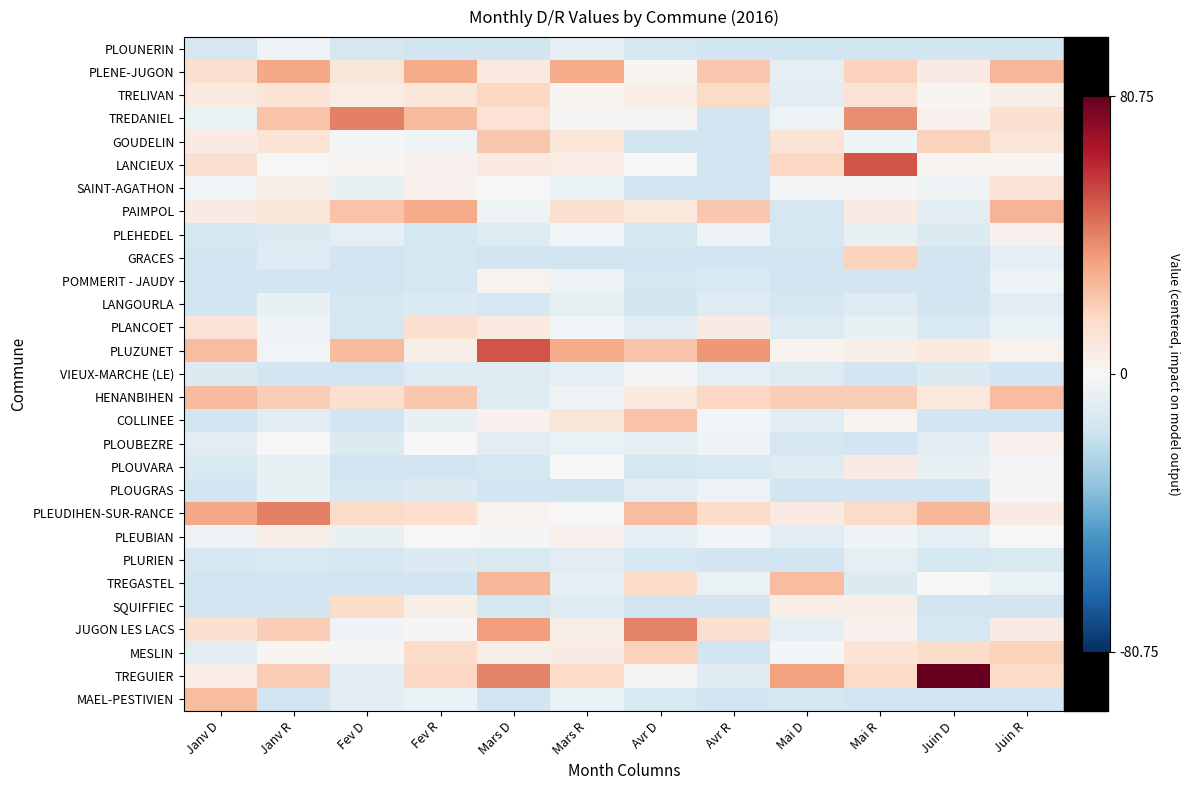

Reading left to right, list all the values displayed in this chart.

PLOUNERIN: Janv D=-13.3	Janv R=-4.3	Fev D=-13.3	Fev R=-15.3	Mars D=-15.3	Mars R=-7.3	Avr D=-14.3	Avr R=-15.3	Mai D=-15.3	Mai R=-15.3	Juin D=-15.3	Juin R=-15.3
PLENE-JUGON: Janv D=12.7	Janv R=30.7	Fev D=9.7	Fev R=29.7	Mars D=7.7	Mars R=29.7	Avr D=1.7	Avr R=21.7	Mai D=-7.3	Mai R=18.7	Juin D=6.7	Juin R=26.7
TRELIVAN: Janv D=7.7	Janv R=10.7	Fev D=5.7	Fev R=9.7	Mars D=16.7	Mars R=1.7	Avr D=5.7	Avr R=15.7	Mai D=-8.3	Mai R=11.7	Juin D=1.7	Juin R=4.7
TREDANIEL: Janv D=-5.3	Janv R=22.7	Fev D=40.7	Fev R=25.7	Mars D=11.7	Mars R=0.7	Avr D=0.7	Avr R=-15.3	Mai D=-4.3	Mai R=37.7	Juin D=3.7	Juin R=12.7
GOUDELIN: Janv D=6.7	Janv R=10.7	Fev D=-1.3	Fev R=-3.3	Mars D=21.7	Mars R=9.7	Avr D=-15.3	Avr R=-15.3	Mai D=10.7	Mai R=-3.3	Juin D=18.7	Juin R=9.7
LANCIEUX: Janv D=12.7	Janv R=-0.3	Fev D=1.7	Fev R=3.7	Mars D=7.7	Mars R=5.7	Avr D=-0.3	Avr R=-15.3	Mai D=16.7	Mai R=50.7	Juin D=1.7	Juin R=1.7
SAINT-AGATHON: Janv D=-2.3	Janv R=4.7	Fev D=-6.3	Fev R=3.7	Mars D=-0.3	Mars R=-5.3	Avr D=-15.3	Avr R=-15.3	Mai D=-1.3	Mai R=0.7	Juin D=-3.3	Juin R=10.7
PAIMPOL: Janv D=6.7	Janv R=9.7	Fev D=22.7	Fev R=29.7	Mars D=-4.3	Mars R=12.7	Avr D=8.7	Avr R=21.7	Mai D=-13.3	Mai R=6.7	Juin D=-9.3	Juin R=27.7
PLEHEDEL: Janv D=-14.3	Janv R=-11.3	Fev D=-7.3	Fev R=-14.3	Mars D=-10.3	Mars R=-2.3	Avr D=-14.3	Avr R=-4.3	Mai D=-14.3	Mai R=-6.3	Juin D=-11.3	Juin R=3.7
GRACES: Janv D=-15.3	Janv R=-10.3	Fev D=-15.3	Fev R=-13.3	Mars D=-15.3	Mars R=-15.3	Avr D=-15.3	Avr R=-15.3	Mai D=-15.3	Mai R=18.7	Juin D=-15.3	Juin R=-7.3
POMMERIT - JAUDY: Janv D=-15.3	Janv R=-15.3	Fev D=-15.3	Fev R=-14.3	Mars D=2.7	Mars R=-4.3	Avr D=-14.3	Avr R=-12.3	Mai D=-15.3	Mai R=-15.3	Juin D=-15.3	Juin R=-4.3
LANGOURLA: Janv D=-15.3	Janv R=-6.3	Fev D=-13.3	Fev R=-11.3	Mars D=-13.3	Mars R=-7.3	Avr D=-15.3	Avr R=-10.3	Mai D=-14.3	Mai R=-10.3	Juin D=-15.3	Juin R=-9.3
PLANCOET: Janv D=10.7	Janv R=-3.3	Fev D=-14.3	Fev R=12.7	Mars D=7.7	Mars R=-2.3	Avr D=-8.3	Avr R=6.7	Mai D=-10.3	Mai R=-6.3	Juin D=-12.3	Juin R=-5.3
PLUZUNET: Janv D=24.7	Janv R=-2.3	Fev D=25.7	Fev R=4.7	Mars D=50.7	Mars R=29.7	Avr D=22.7	Avr R=34.7	Mai D=2.7	Mai R=4.7	Juin D=7.7	Juin R=2.7
VIEUX-MARCHE (LE): Janv D=-11.3	Janv R=-15.3	Fev D=-15.3	Fev R=-10.3	Mars D=-10.3	Mars R=-7.3	Avr D=-1.3	Avr R=-7.3	Mai D=-10.3	Mai R=-15.3	Juin D=-11.3	Juin R=-15.3
HENANBIHEN: Janv D=25.7	Janv R=19.7	Fev D=12.7	Fev R=21.7	Mars D=-10.3	Mars R=-4.3	Avr D=7.7	Avr R=16.7	Mai D=19.7	Mai R=19.7	Juin D=8.7	Juin R=24.7
COLLINEE: Janv D=-15.3	Janv R=-9.3	Fev D=-15.3	Fev R=-6.3	Mars D=3.7	Mars R=9.7	Avr D=22.7	Avr R=-2.3	Mai D=-9.3	Mai R=2.7	Juin D=-15.3	Juin R=-15.3
PLOUBEZRE: Janv D=-8.3	Janv R=-0.3	Fev D=-11.3	Fev R=-0.3	Mars D=-9.3	Mars R=-5.3	Avr D=-7.3	Avr R=-3.3	Mai D=-13.3	Mai R=-15.3	Juin D=-8.3	Juin R=3.7
PLOUVARA: Janv D=-12.3	Janv R=-6.3	Fev D=-15.3	Fev R=-15.3	Mars D=-14.3	Mars R=-0.3	Avr D=-14.3	Avr R=-12.3	Mai D=-10.3	Mai R=6.7	Juin D=-6.3	Juin R=-1.3
PLOUGRAS: Janv D=-15.3	Janv R=-6.3	Fev D=-14.3	Fev R=-11.3	Mars D=-15.3	Mars R=-15.3	Avr D=-8.3	Avr R=-4.3	Mai D=-15.3	Mai R=-15.3	Juin D=-15.3	Juin R=-1.3
PLEUDIHEN-SUR-RANCE: Janv D=30.7	Janv R=40.7	Fev D=15.7	Fev R=13.7	Mars D=2.7	Mars R=-0.3	Avr D=24.7	Avr R=14.7	Mai D=6.7	Mai R=15.7	Juin D=26.7	Juin R=6.7
PLEUBIAN: Janv D=-4.3	Janv R=4.7	Fev D=-6.3	Fev R=-0.3	Mars D=-1.3	Mars R=3.7	Avr D=-7.3	Avr R=-2.3	Mai D=-9.3	Mai R=-3.3	Juin D=-7.3	Juin R=-0.3
PLURIEN: Janv D=-13.3	Janv R=-12.3	Fev D=-13.3	Fev R=-11.3	Mars D=-12.3	Mars R=-8.3	Avr D=-14.3	Avr R=-15.3	Mai D=-15.3	Mai R=-7.3	Juin D=-14.3	Juin R=-12.3
TREGASTEL: Janv D=-15.3	Janv R=-15.3	Fev D=-15.3	Fev R=-15.3	Mars D=26.7	Mars R=-7.3	Avr D=14.7	Avr R=-5.3	Mai D=24.7	Mai R=-11.3	Juin D=-0.3	Juin R=-5.3
SQUIFFIEC: Janv D=-15.3	Janv R=-15.3	Fev D=14.7	Fev R=4.7	Mars D=-14.3	Mars R=-10.3	Avr D=-15.3	Avr R=-15.3	Mai D=4.7	Mai R=4.7	Juin D=-15.3	Juin R=-15.3
JUGON LES LACS: Janv D=12.7	Janv R=19.7	Fev D=-3.3	Fev R=0.7	Mars D=33.7	Mars R=4.7	Avr D=39.7	Avr R=12.7	Mai D=-7.3	Mai R=3.7	Juin D=-14.3	Juin R=6.7
MESLIN: Janv D=-9.3	Janv R=1.7	Fev D=0.7	Fev R=14.7	Mars D=4.7	Mars R=6.7	Avr D=18.7	Avr R=-15.3	Mai D=-1.3	Mai R=10.7	Juin D=14.7	Juin R=18.7
TREGUIER: Janv D=5.7	Janv R=19.7	Fev D=-9.3	Fev R=16.7	Mars D=39.7	Mars R=14.7	Avr D=0.7	Avr R=-10.3	Mai D=32.7	Mai R=15.7	Juin D=80.7	Juin R=14.7
MAEL-PESTIVIEN: Janv D=24.7	Janv R=-15.3	Fev D=-8.3	Fev R=-5.3	Mars D=-15.3	Mars R=-5.3	Avr D=-12.3	Avr R=-15.3	Mai D=-13.3	Mai R=-15.3	Juin D=-15.3	Juin R=-15.3